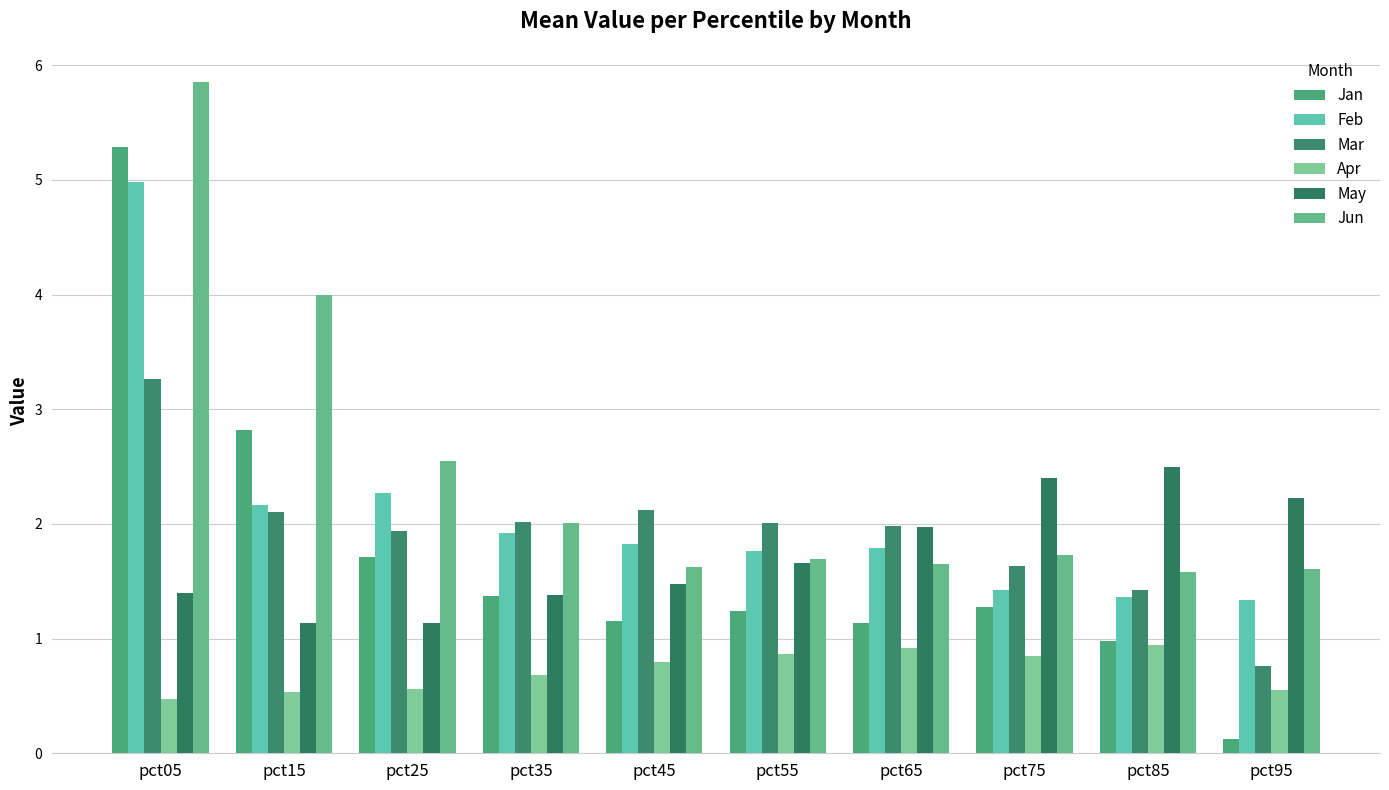

How many series are shown in this chart?

6